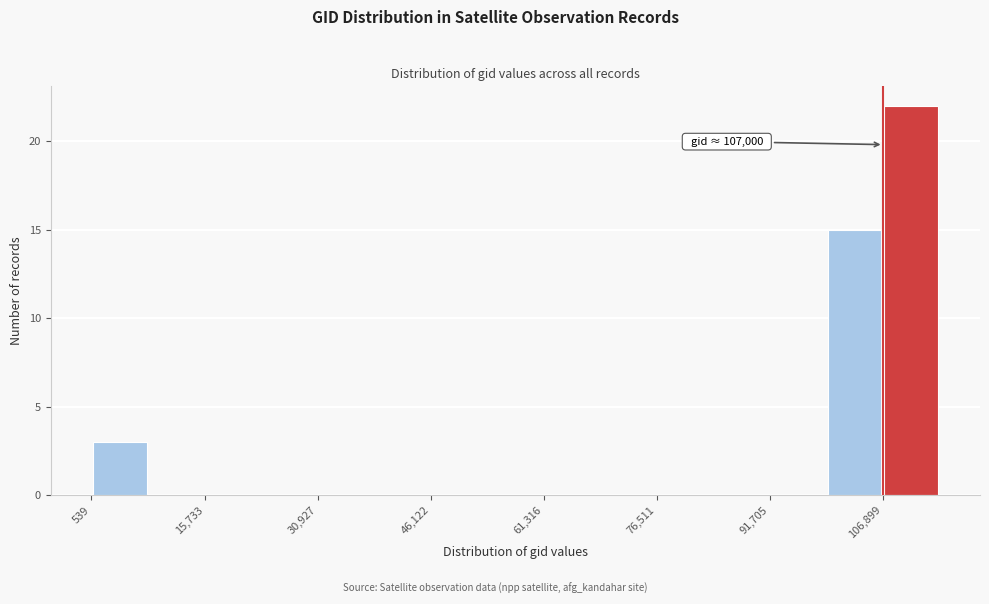

Around what value on the x-axis is the tallest bar? Give the approximate position of its centre, as read against the axis.

110000